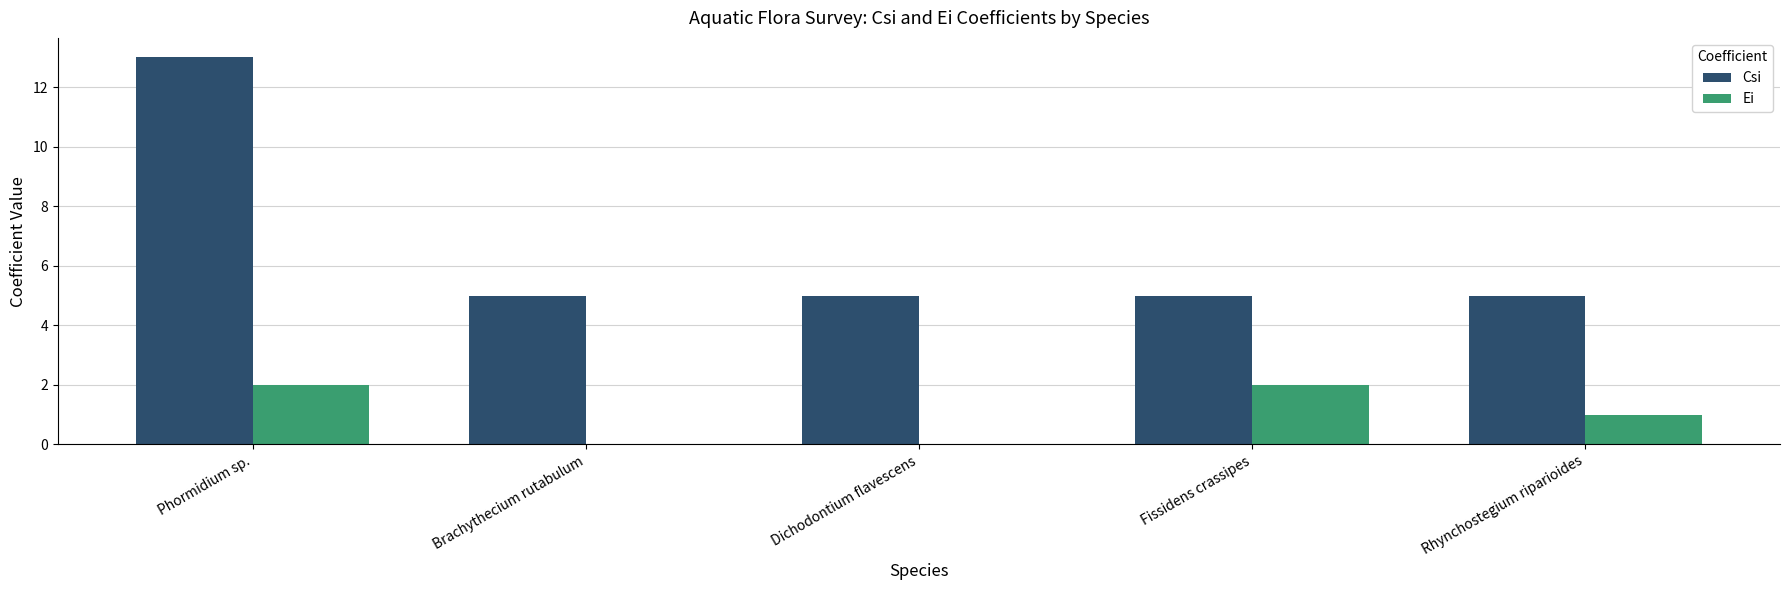

Count the number of categories in the chart.

5